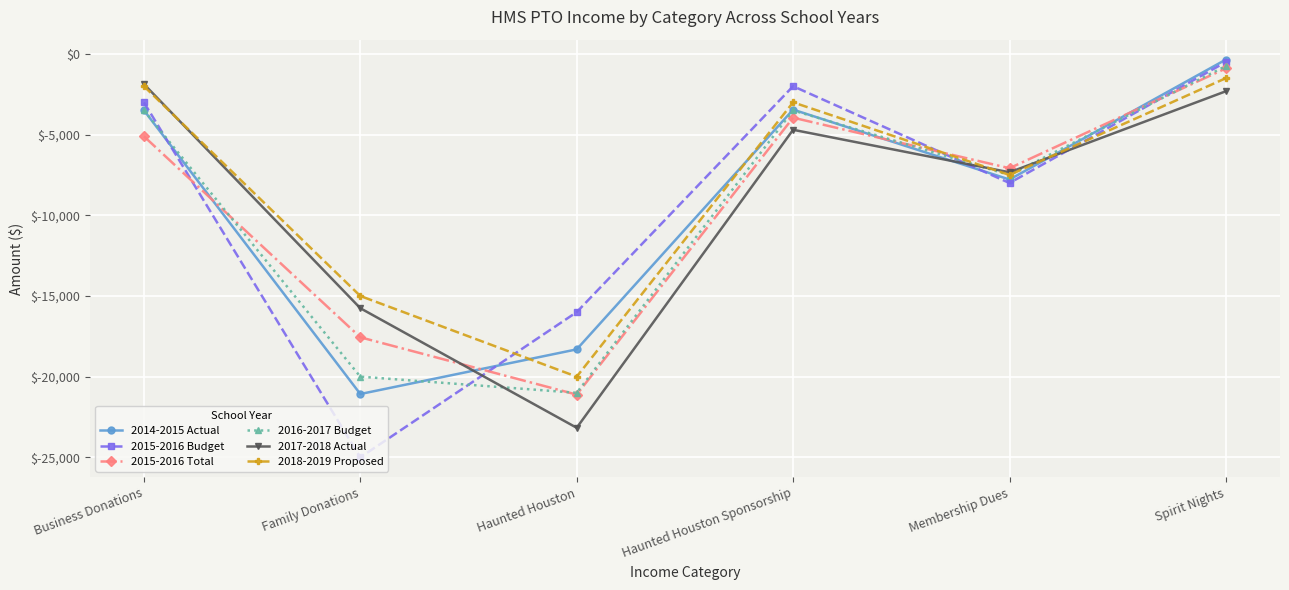

Which category has the lowest value in the 2018-2019 Proposed series?

Haunted Houston